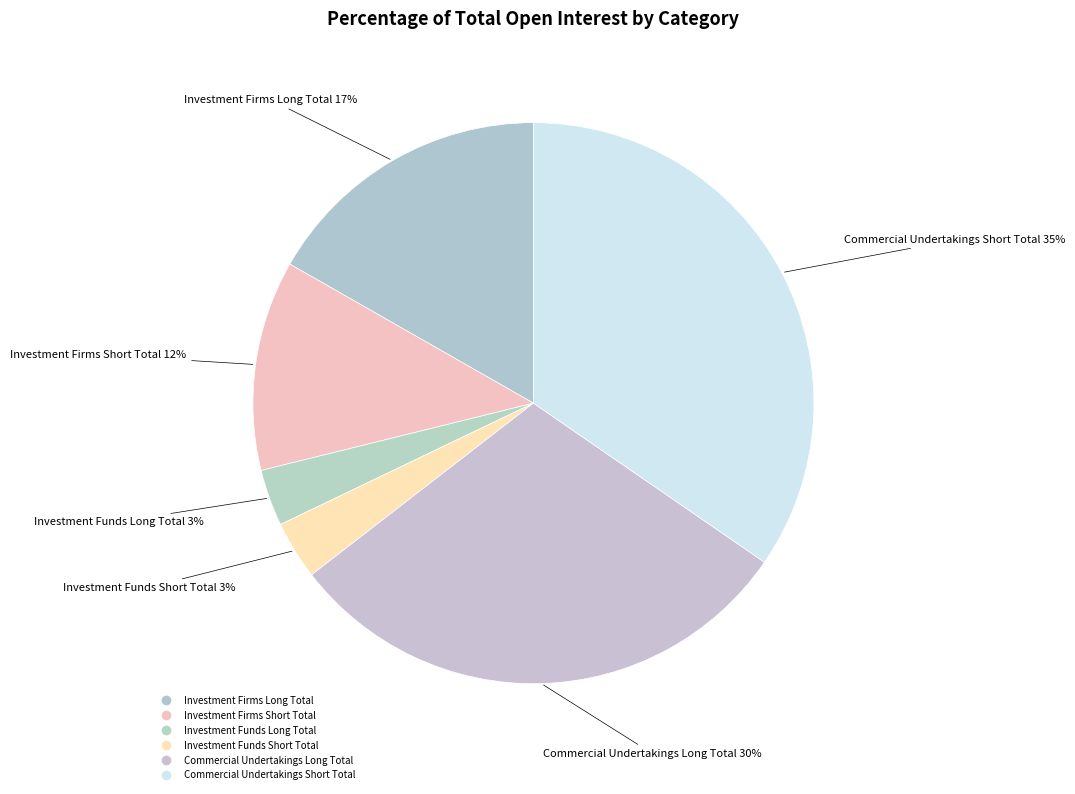

Combined, what portion of the pie is Commercial Undertakings Short Total and Investment Firms Long Total?

51.3%